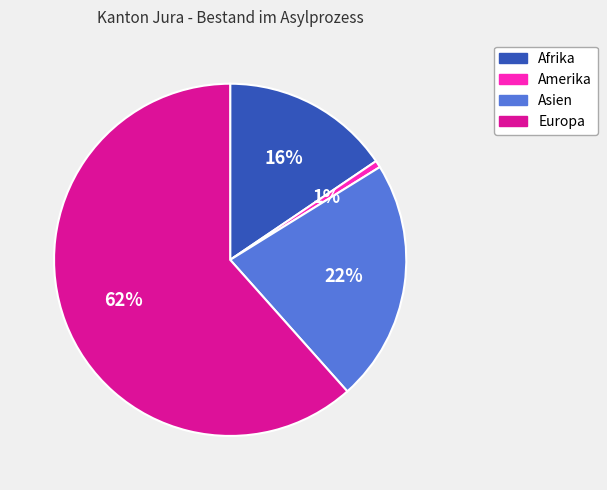

Rank the categories by value from lowest to highest.

Amerika, Afrika, Asien, Europa